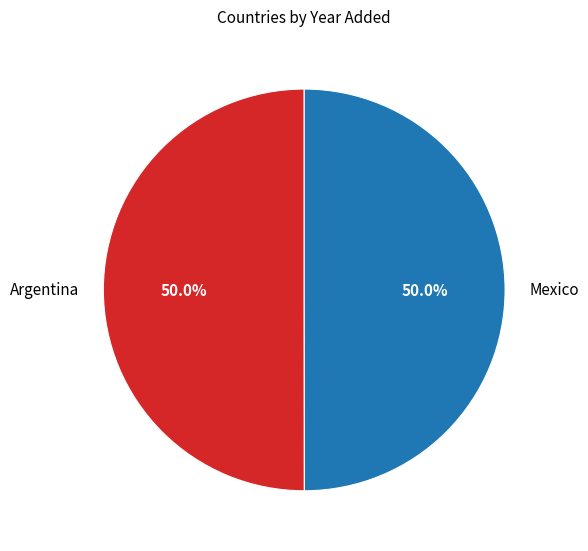

Do Argentina and Mexico together represent more than half of the pie?

Yes